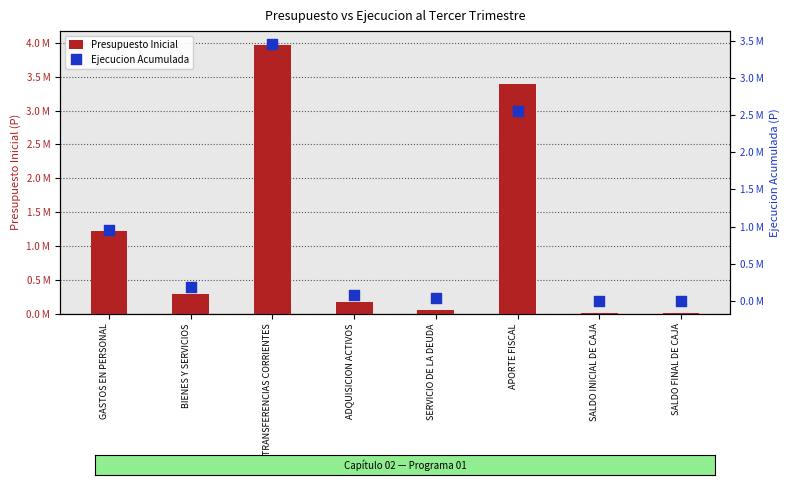

Which series contains the highest Y value?

Presupuesto Inicial